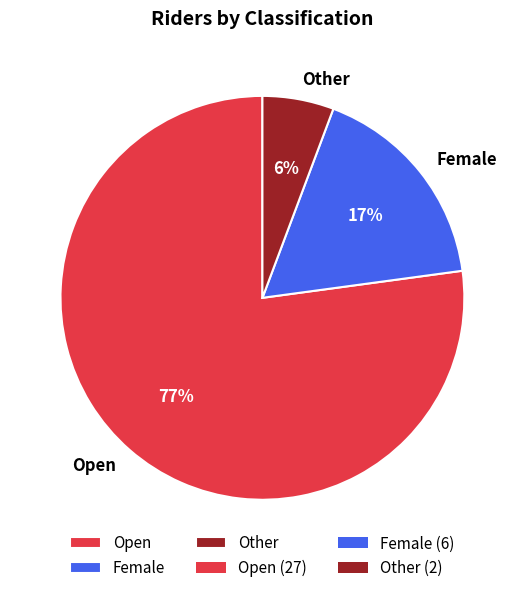

To the nearest percent, what portion does Female represent?

17%